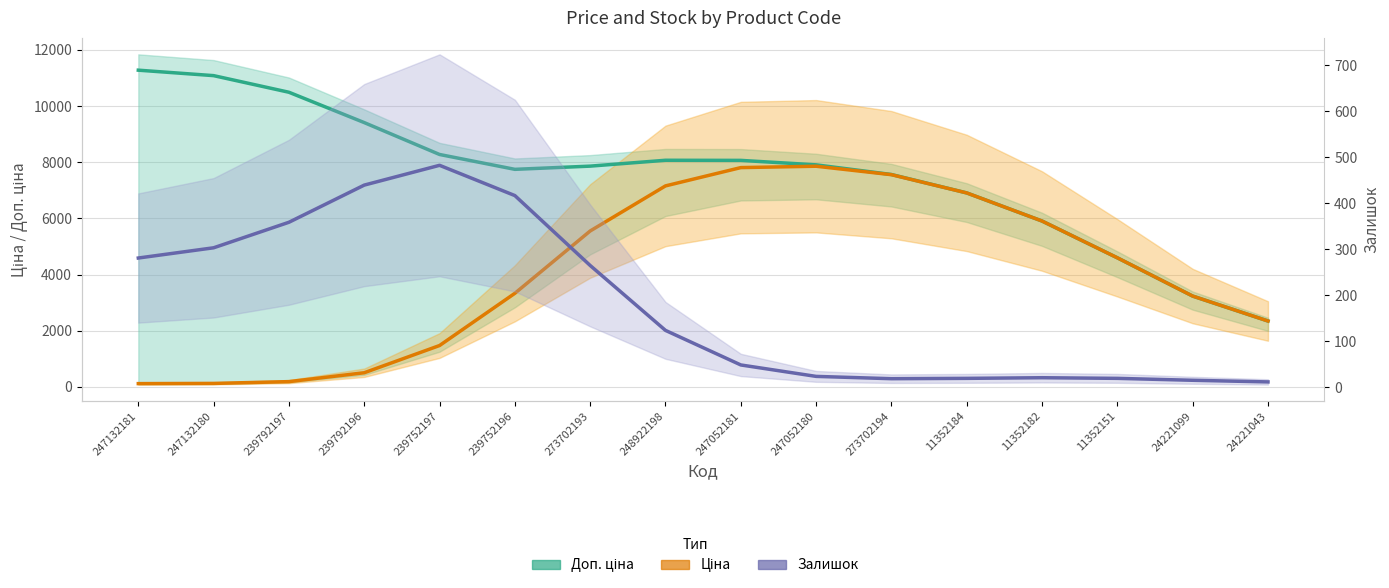

Where is the first local minimum for Доп. ціна?

239752196